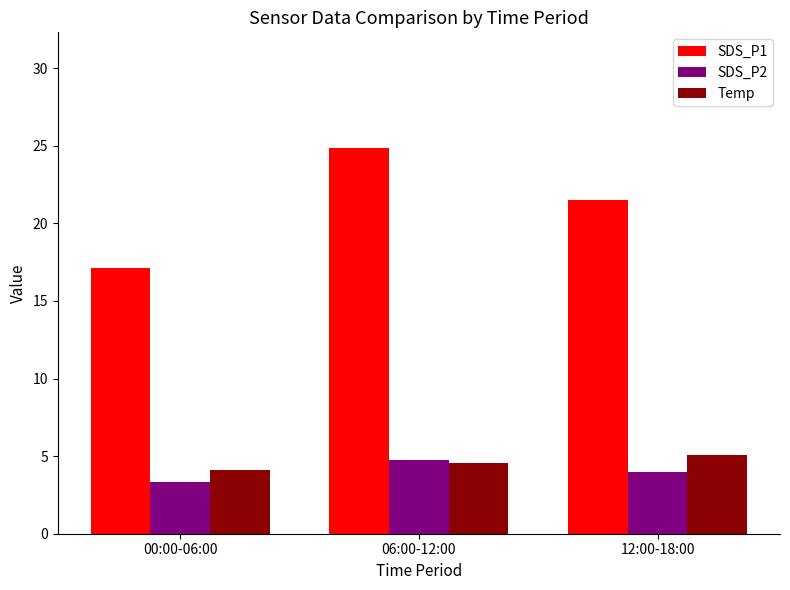

What is the label of the 1st bar from the left?

00:00-06:00